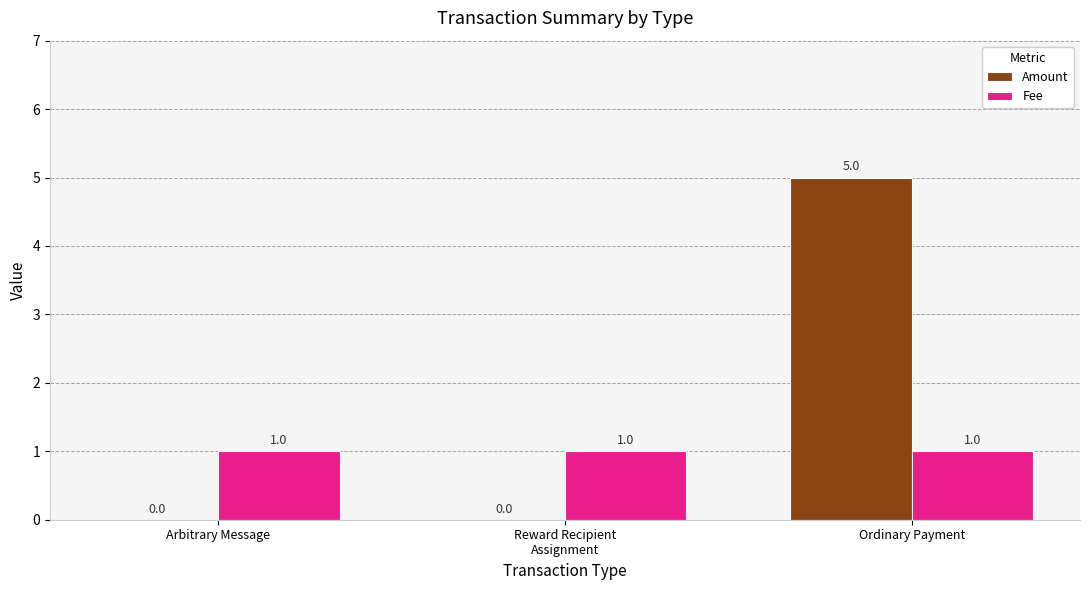

True or false: Amount has a value of 5 at Ordinary Payment.

True